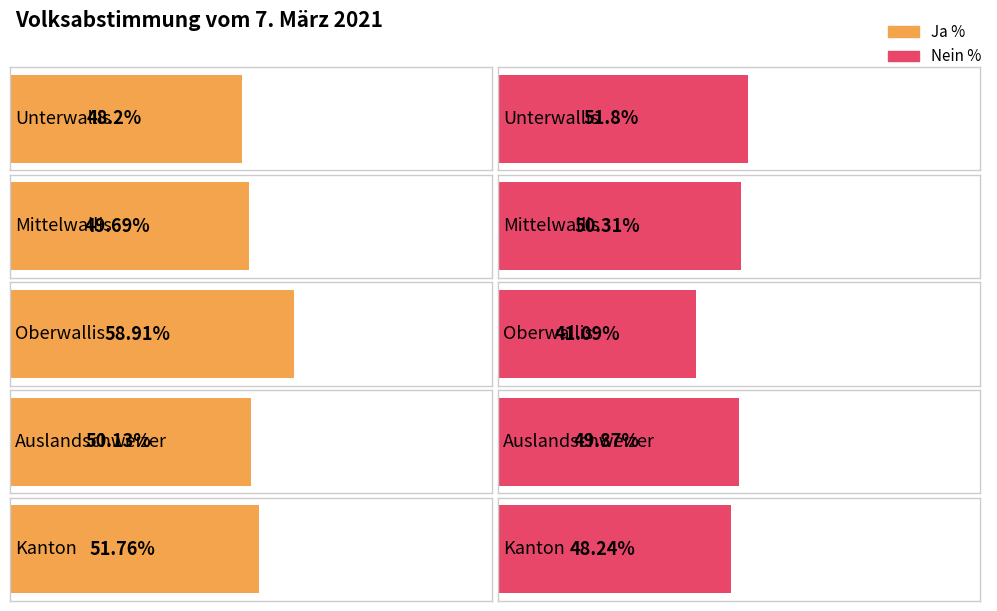

What is the label of the 4th bar from the left?

Auslandschweizer